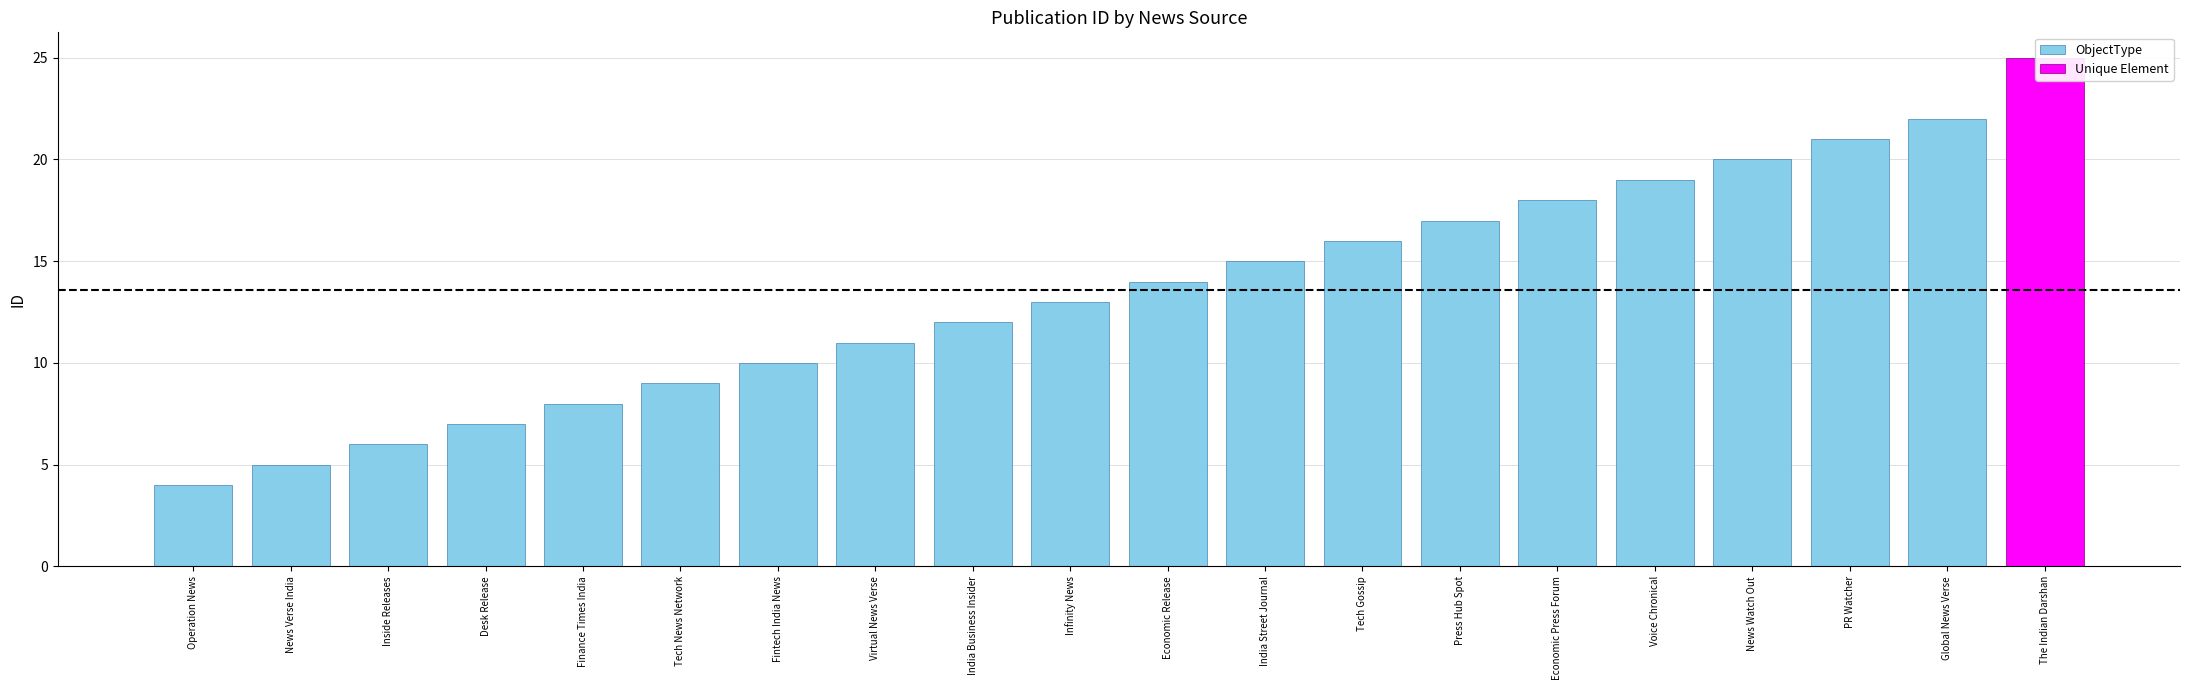

How many data points are less than 13?

9